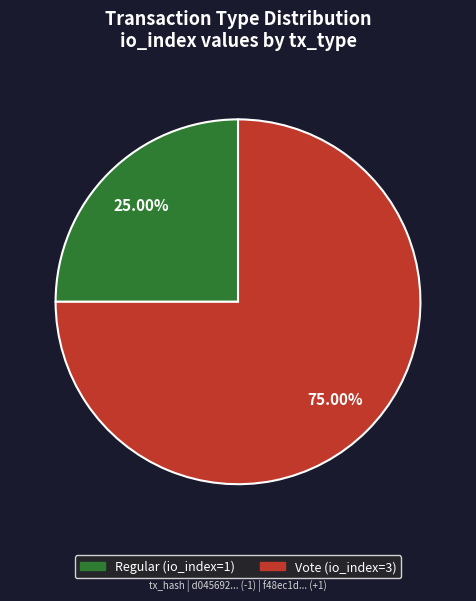

Rank the categories by value from lowest to highest.

Regular, Vote